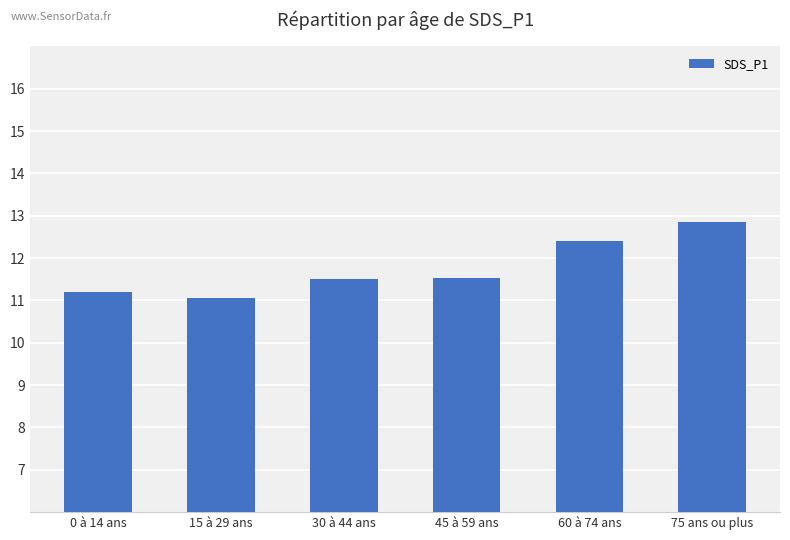

The chart shows a value of 11.5 at 45 à 59 ans. True or false?

True